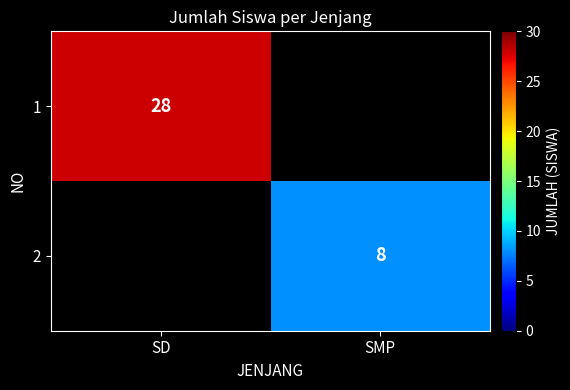

True or false: 2 has a value of 8 at SMP.

True